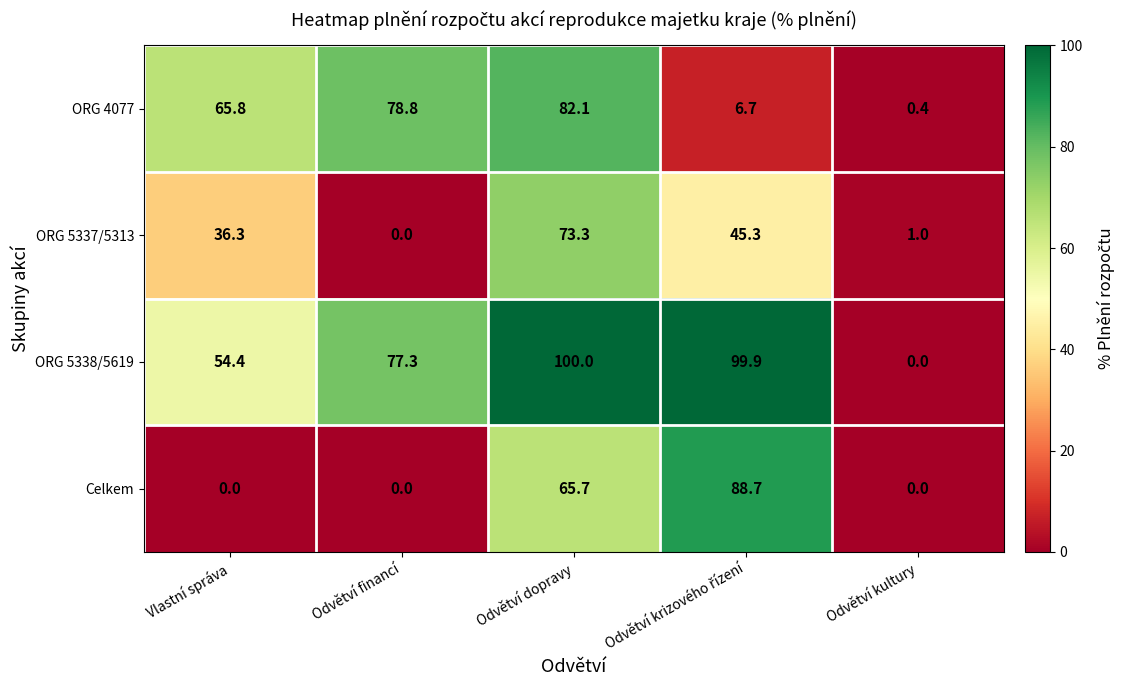

What is the average value of the ORG 5338/5619 series?

66.3